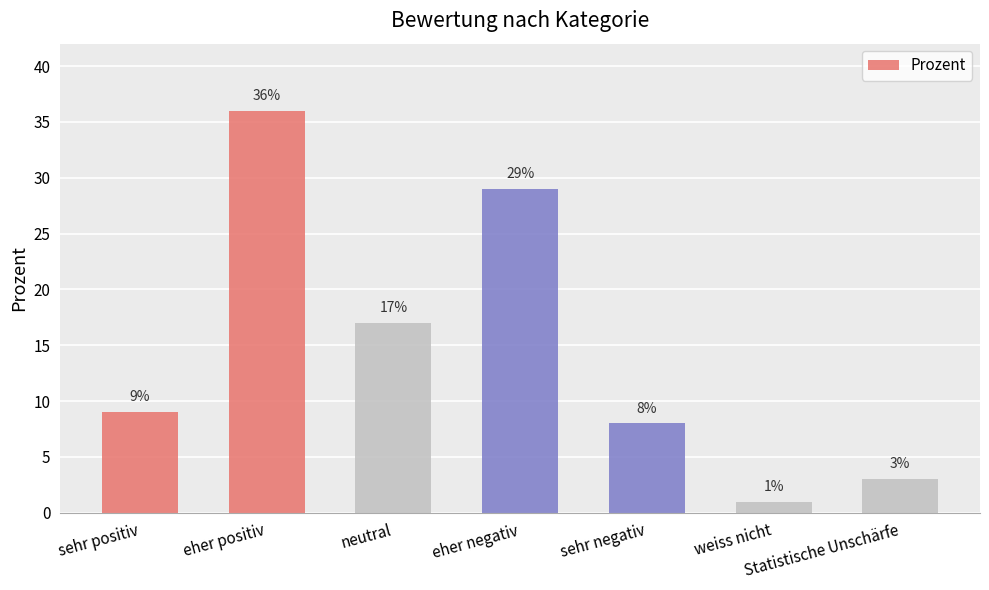

What is the average value?

15